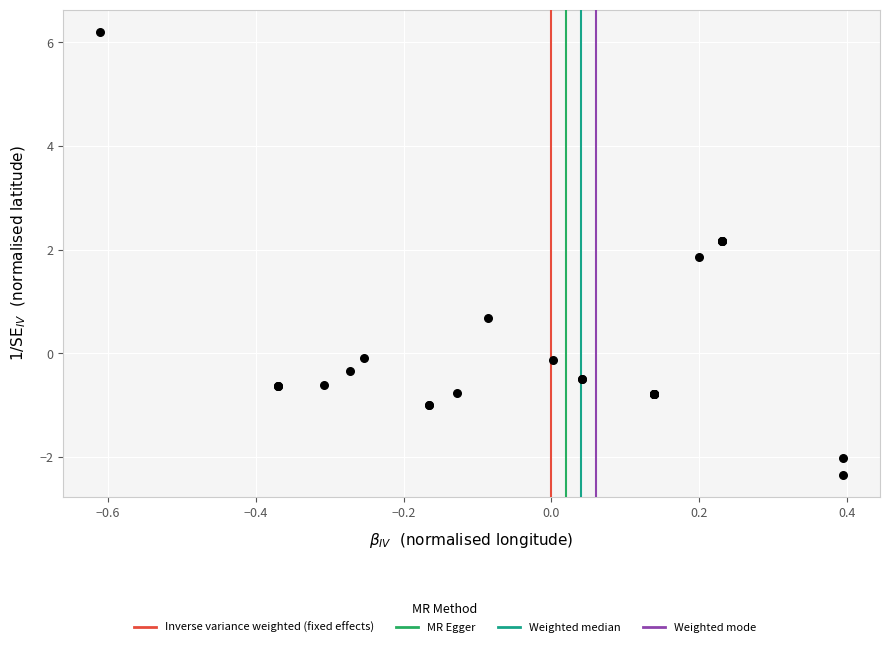

What Y value in the scatter plot is closest to 1?

0.7